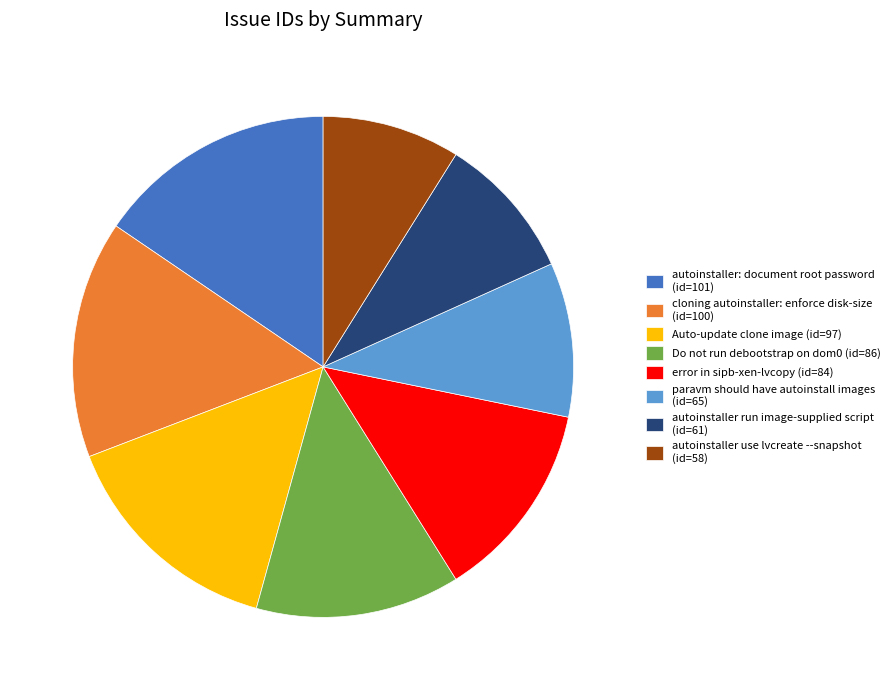

Combined, do paravm should have autoinstall images (id=65) and cloning autoinstaller: enforce disk-size (id=100) account for over 50%?

No